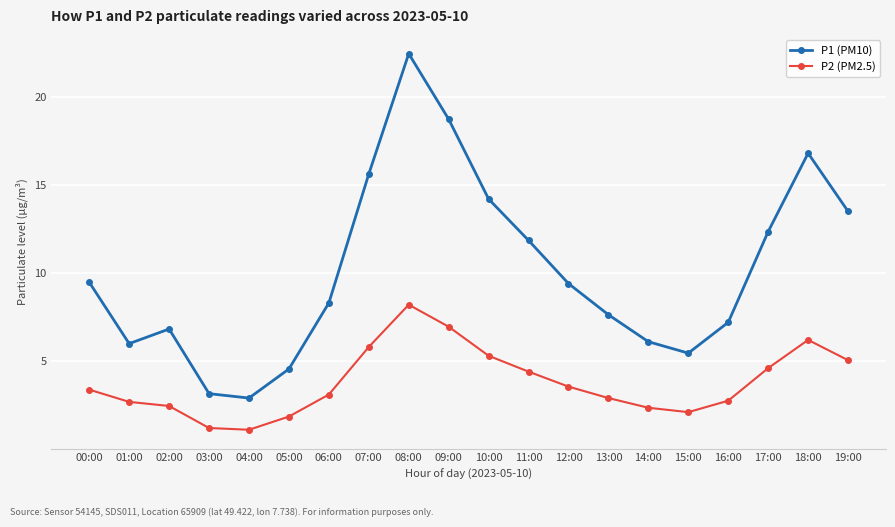

At which label does P1 (PM10) first exceed 9?

00:00